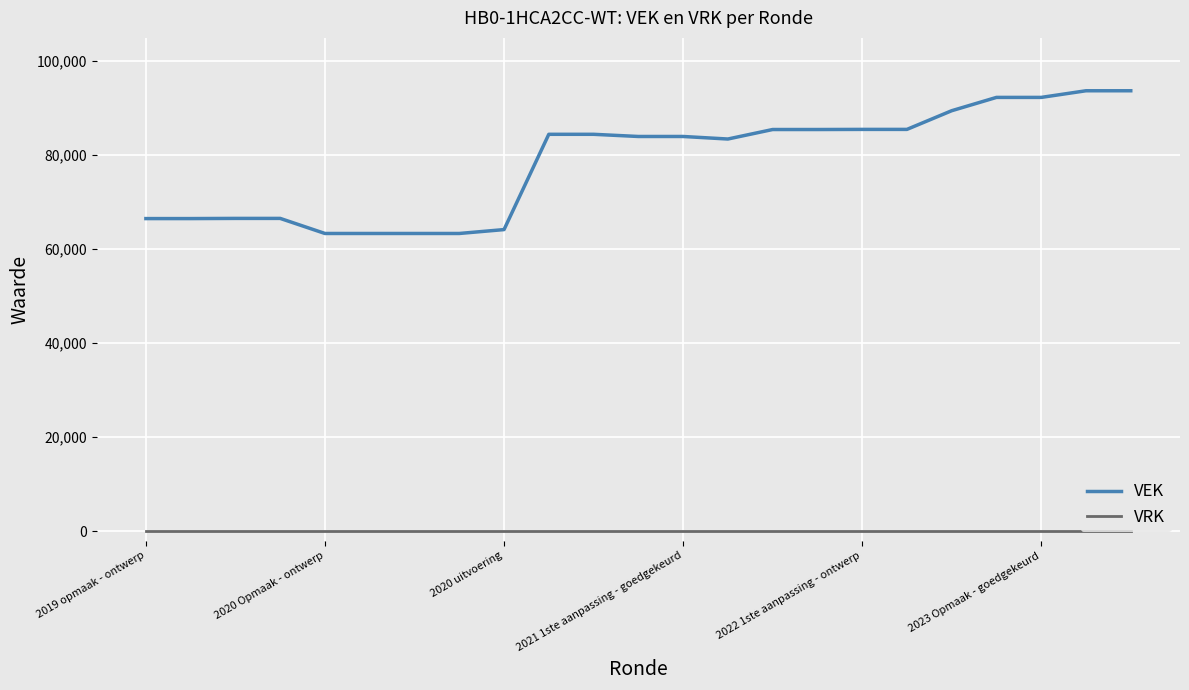

Which series has the widest spread of values?

VEK